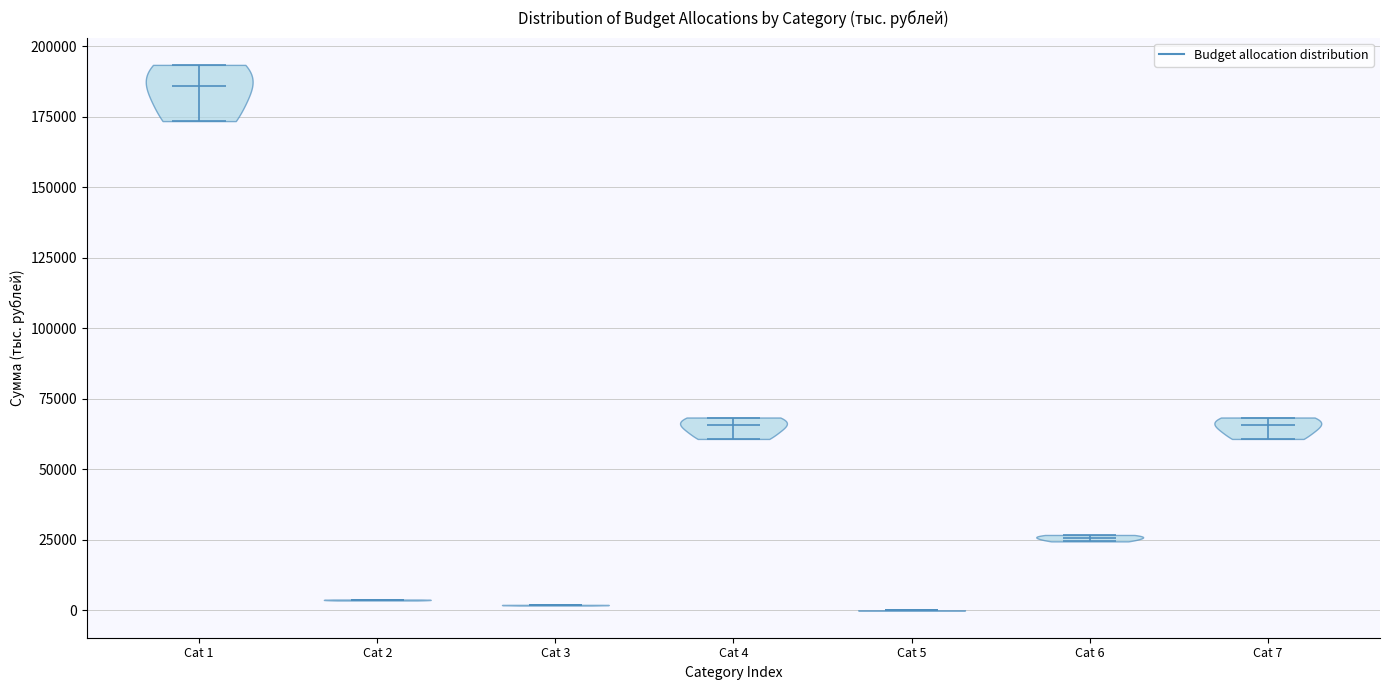

Reading left to right, read every violin against the y-axis: where its median line is, and the lowest and highest points it reaches. The values are not printed on the chart, so give them approximately, as read against the axis.

Cat 1: median line 185000, lowest point 175000, highest point 195000
Cat 2: median line 5000, lowest point 5000, highest point 5000
Cat 3: median line 0, lowest point 0, highest point 0
Cat 4: median line 65000, lowest point 60000, highest point 70000
Cat 5: median line 0, lowest point 0, highest point 0
Cat 6: median line 25000, lowest point 25000, highest point 25000
Cat 7: median line 65000, lowest point 60000, highest point 70000